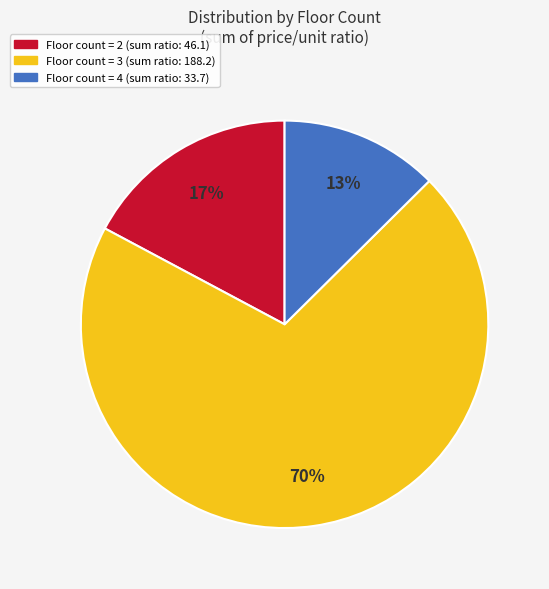

To the nearest percent, what is the average slice percentage?

33%